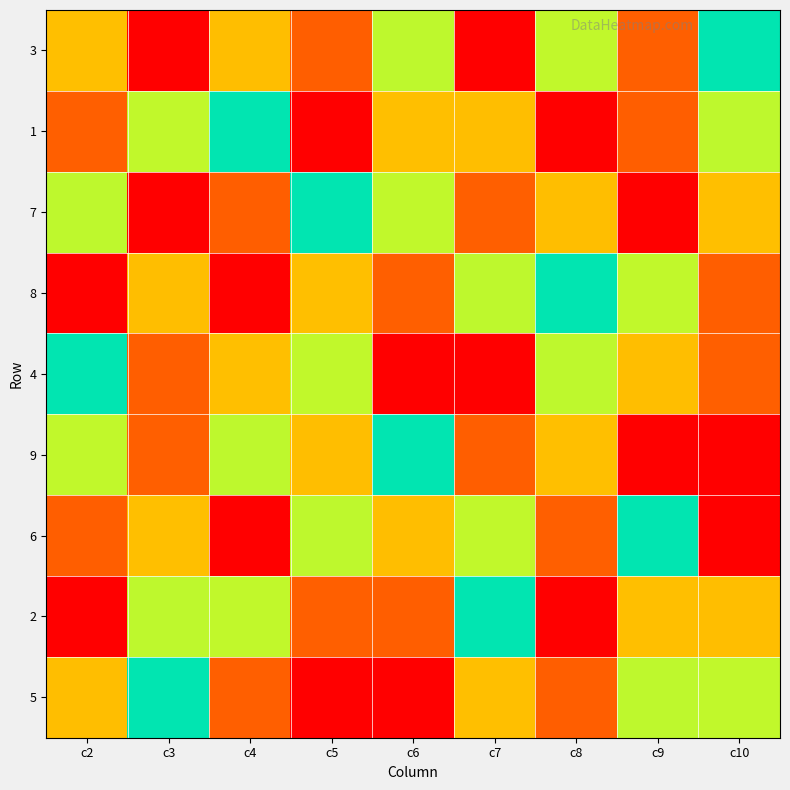

At how many categories does at least one series exceed 1?

9